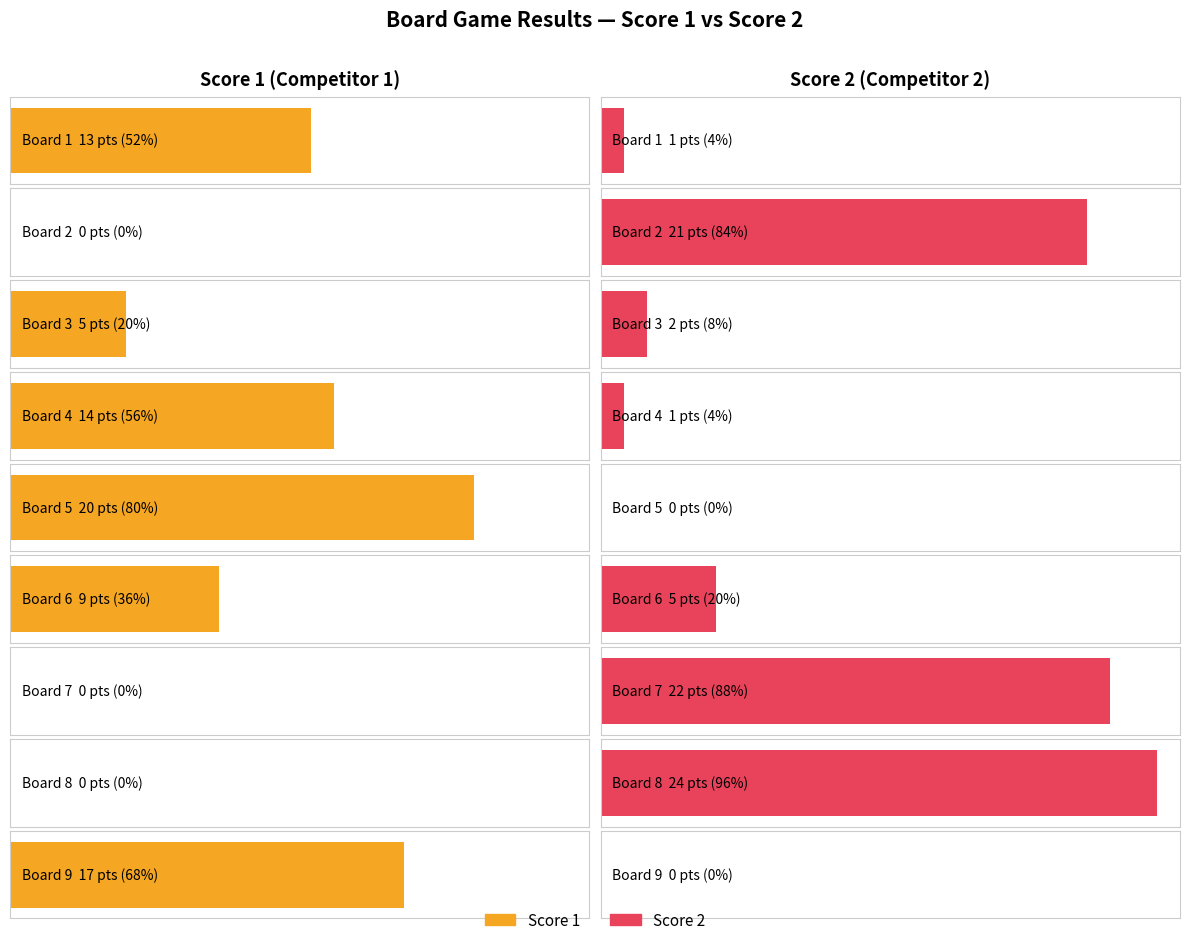

Which has a higher value, Board 2 or Board 6?

Board 6